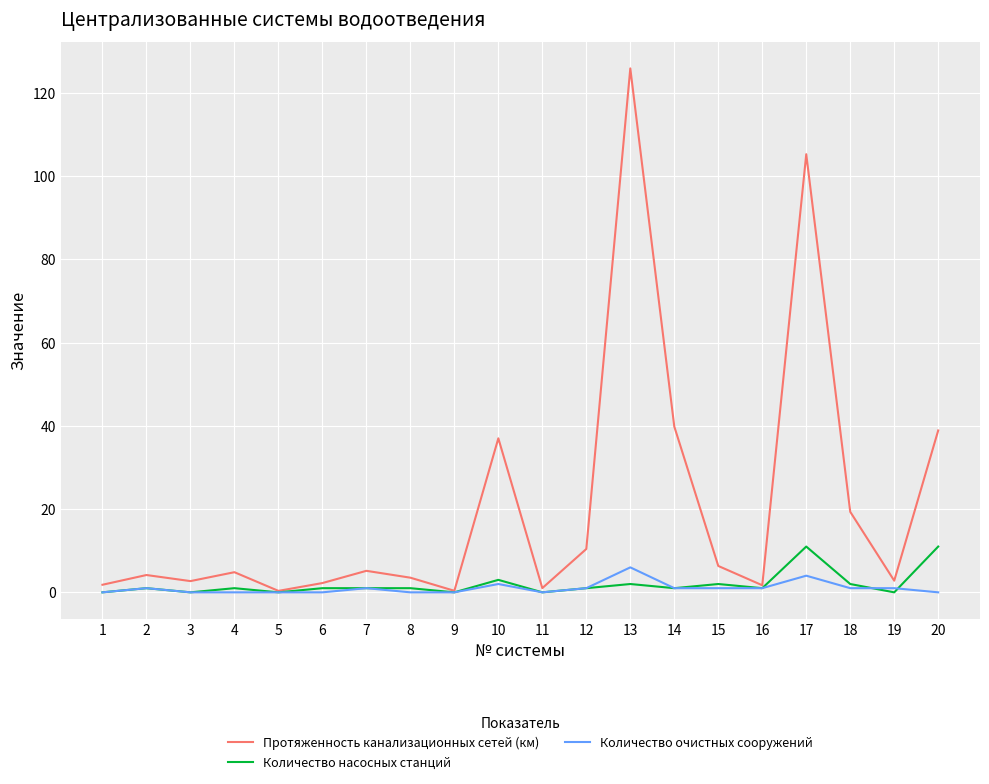

What is the average value of the Количество очистных сооружений series?

1.0